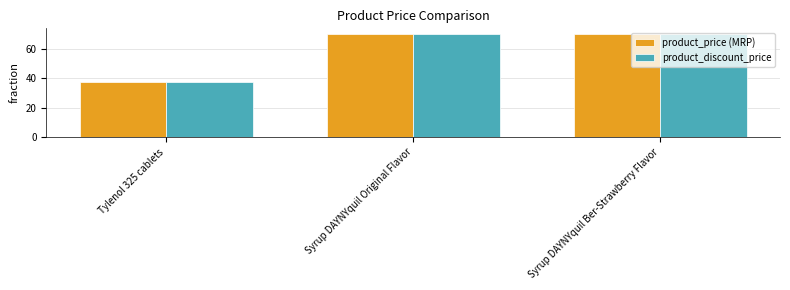

Is it true that product_price (MRP) equals 70.2 at Syrup DAYNYquil Ber-Strawberry Flavor?

True